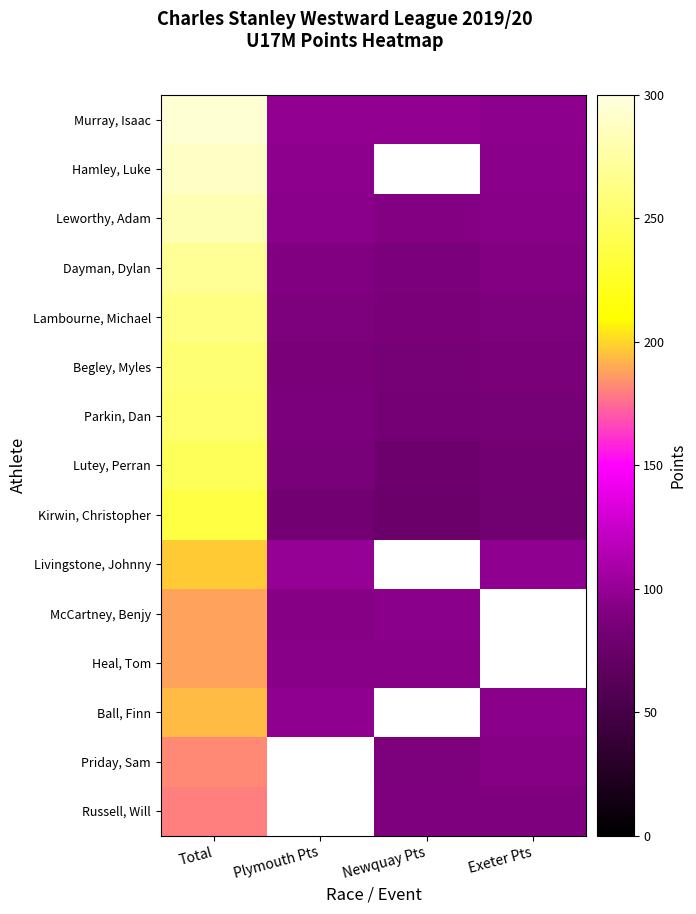

At which label does Dayman, Dylan first exceed 92?

Total